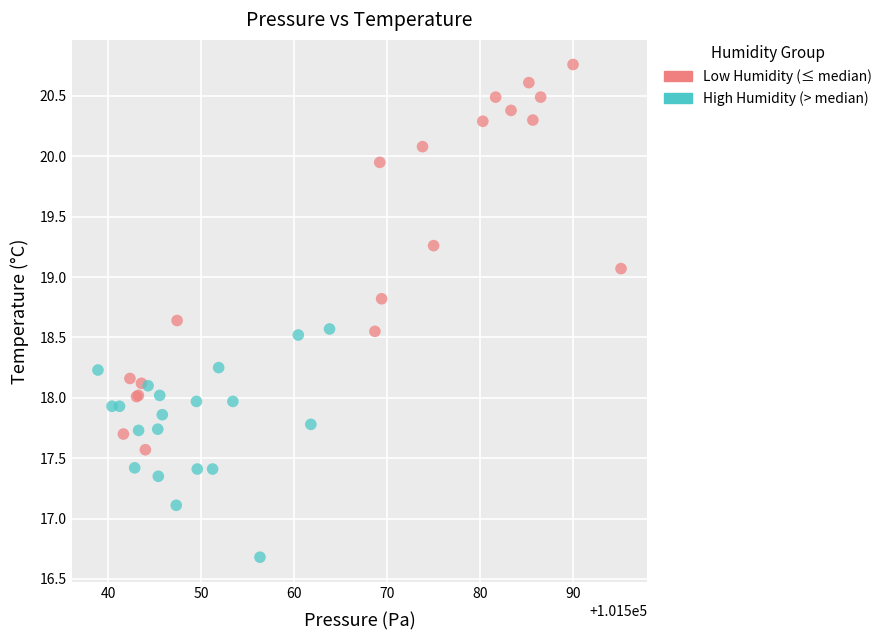

Which series has the largest Y range (max minus min)?

Low Humidity (≤ median)